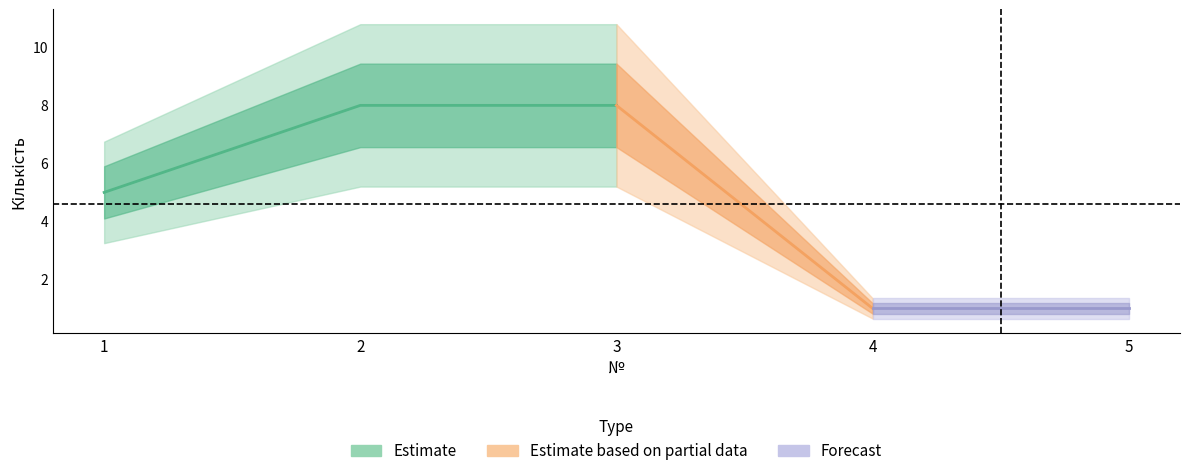

Where is the data nearest to the value 4?

1